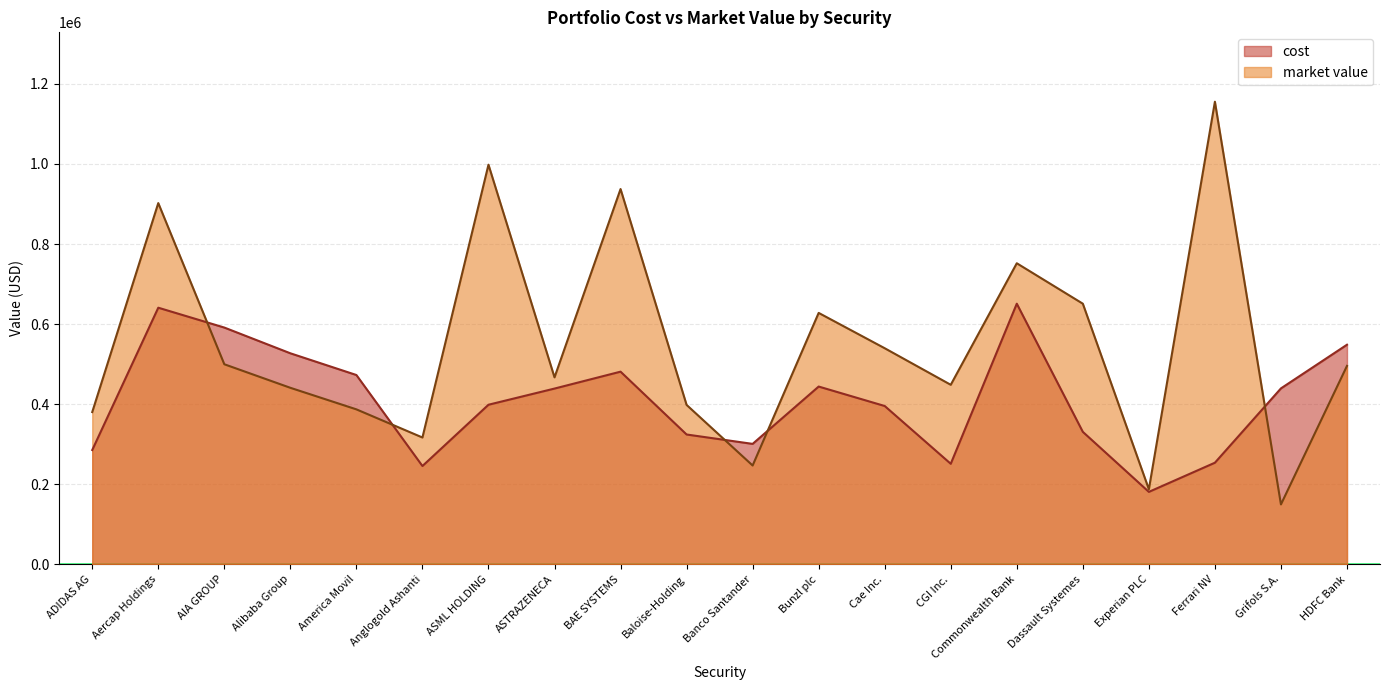

True or false: cost and market value intersect in this chart.

True